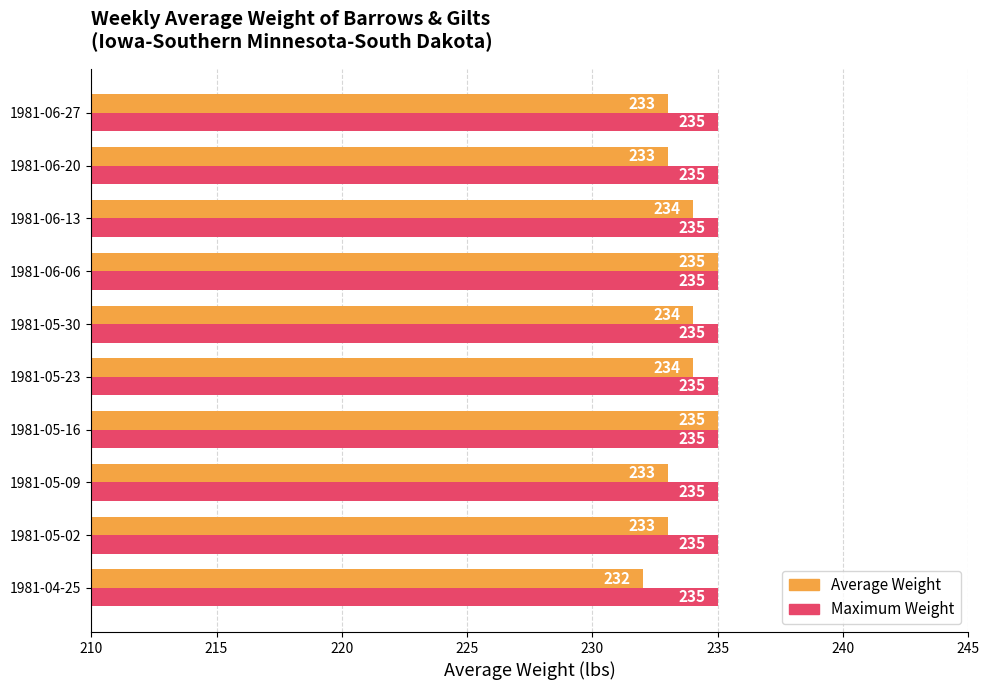

What is the average value of the Average Weight series?

234